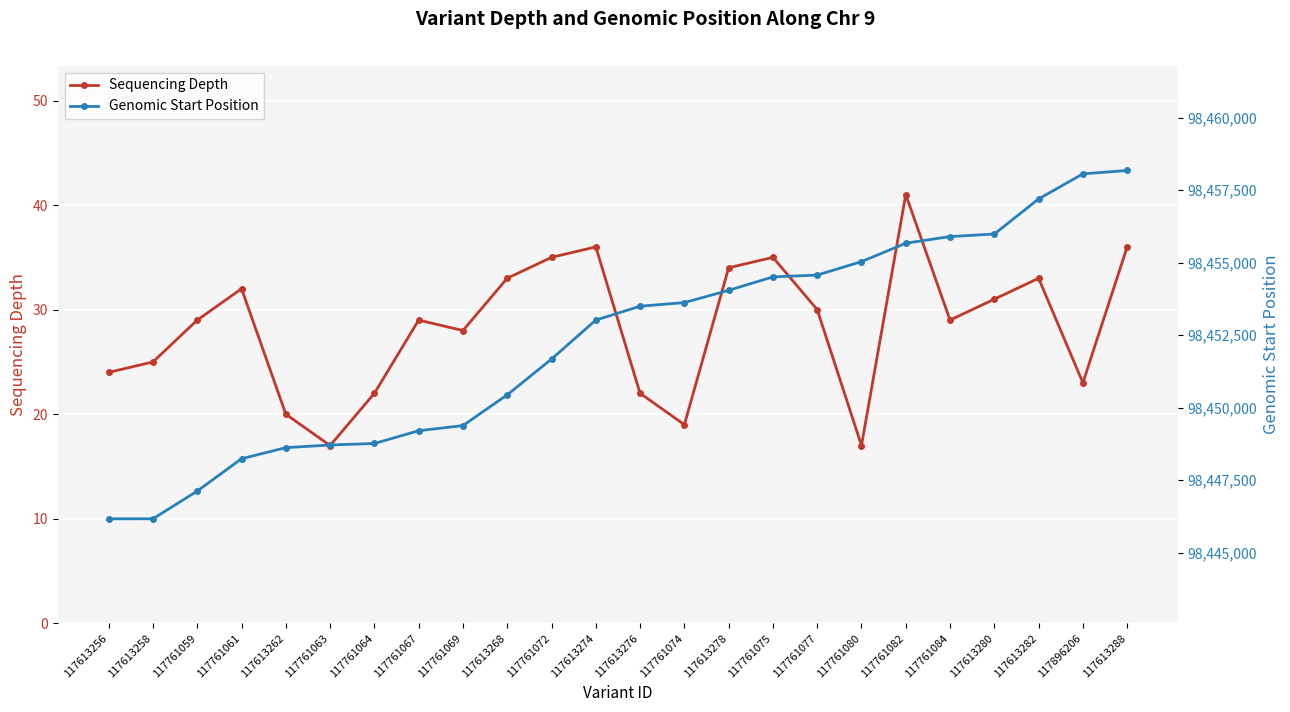

True or false: Sequencing Depth and Genomic Start Position intersect in this chart.

False